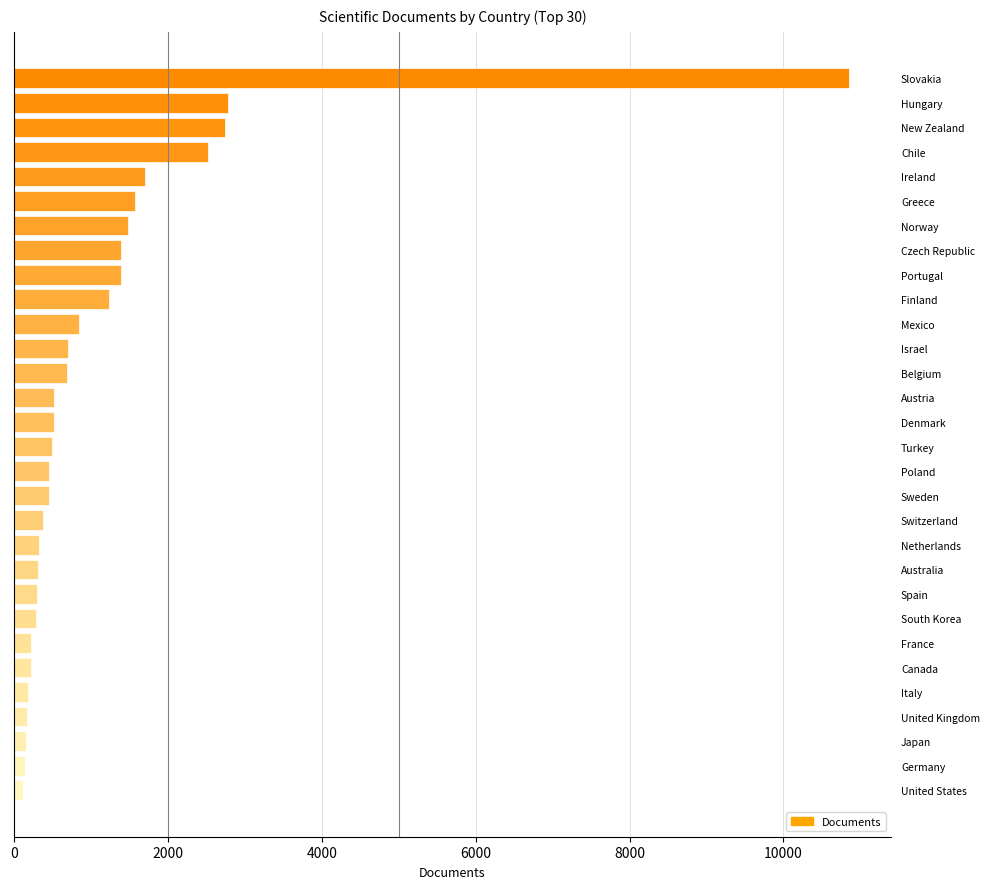

What is the minimum value shown in the chart?

118